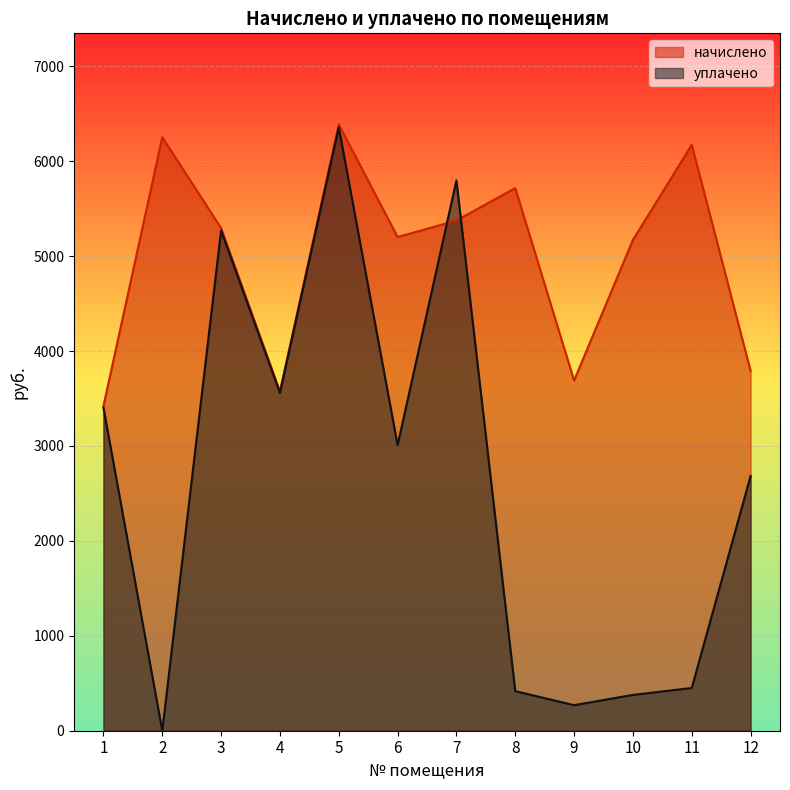

At which label does уплачено reach its minimum?

2